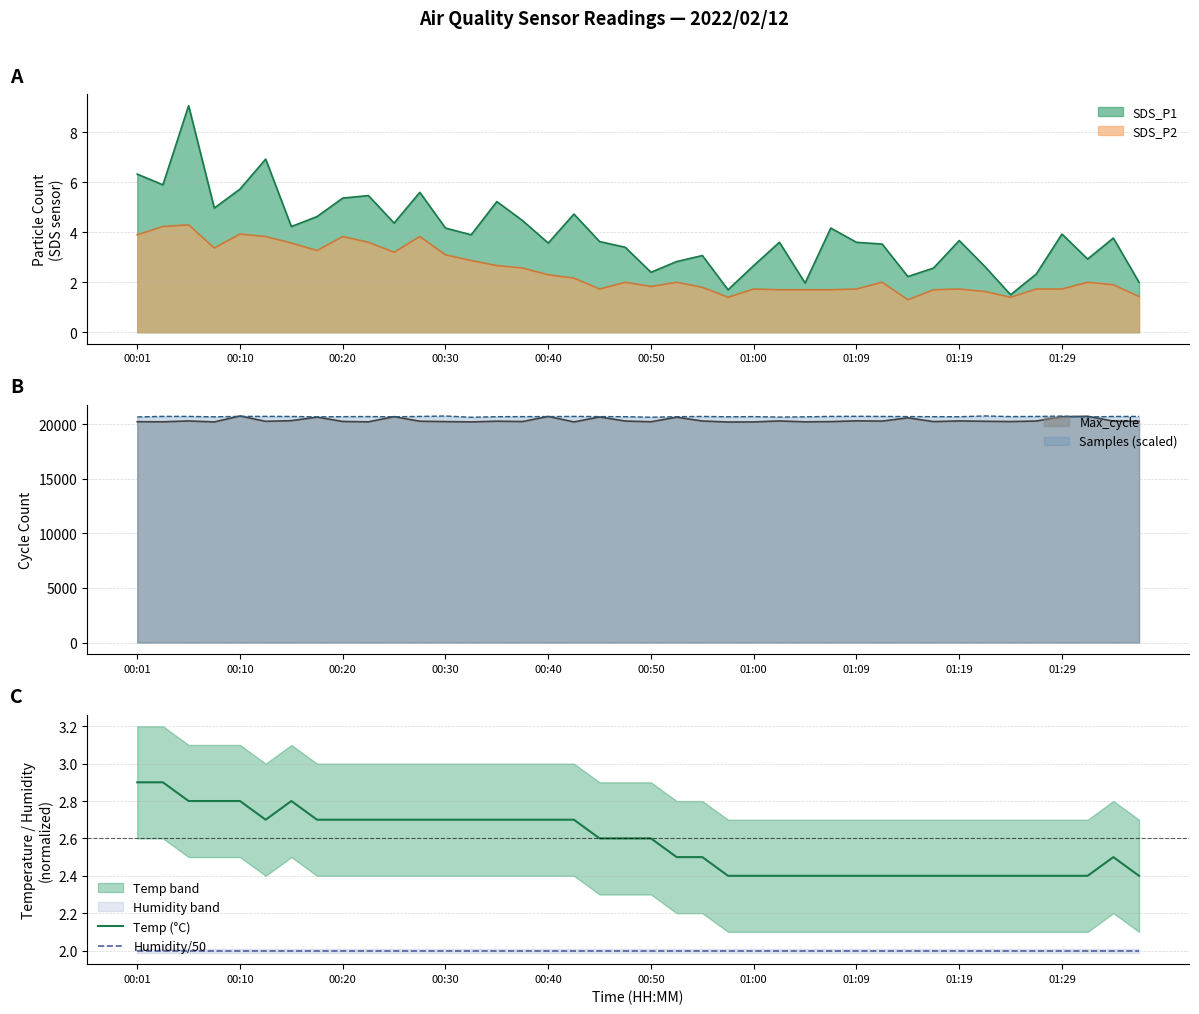

What is the maximum value for SDS_P2?

4.3